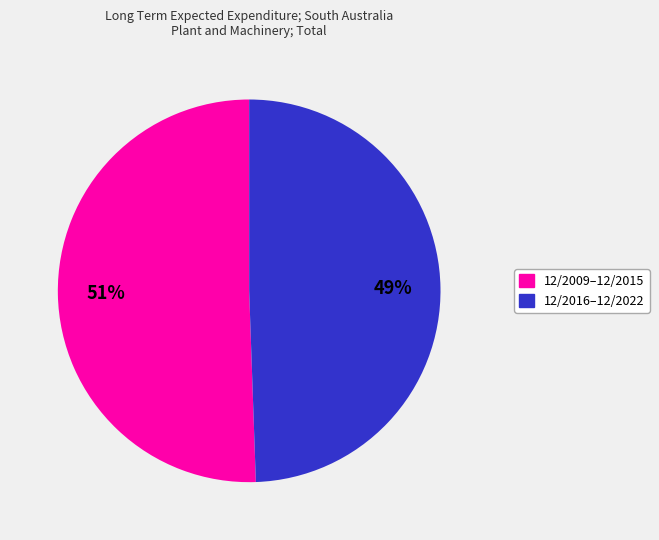

To the nearest percent, what is the average slice percentage?

50%